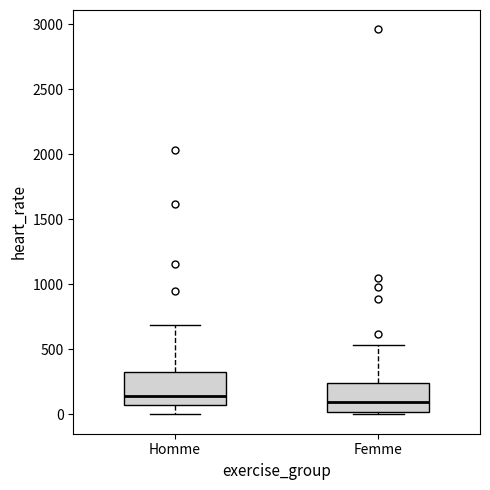

Reading left to right, transcribe this box plot: for each box, give where its median line is, the range the box spans, and where its two whiskers end, as read against the y-axis. The values are not printed on the chart, so give them approximately, as read against the axis.

Homme: median 150, box 50 to 300, whiskers 0 to 700
Femme: median 100, box 0 to 250, whiskers 0 (just below the box's lower edge) to 550